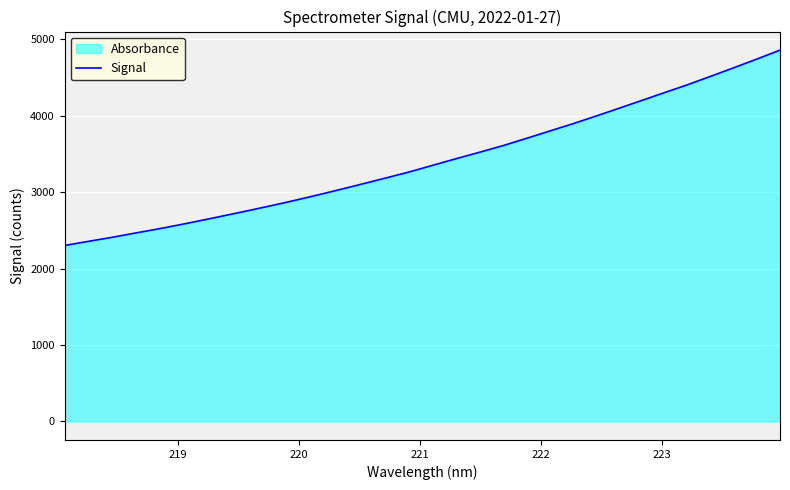

What is the difference between the maximum and minimum values?

2555.3